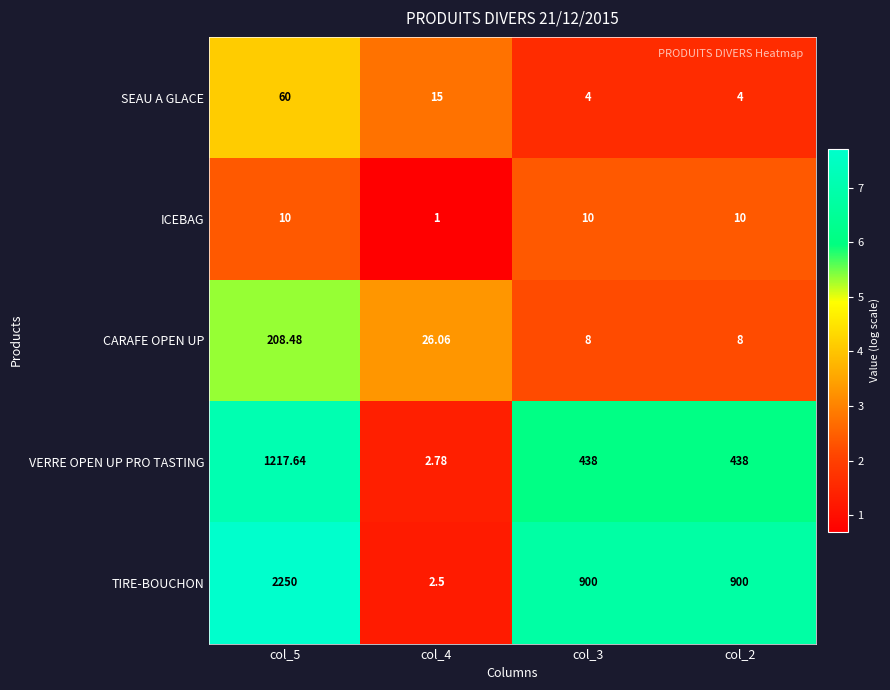

What is the total value across all series at col_2?

1360.0